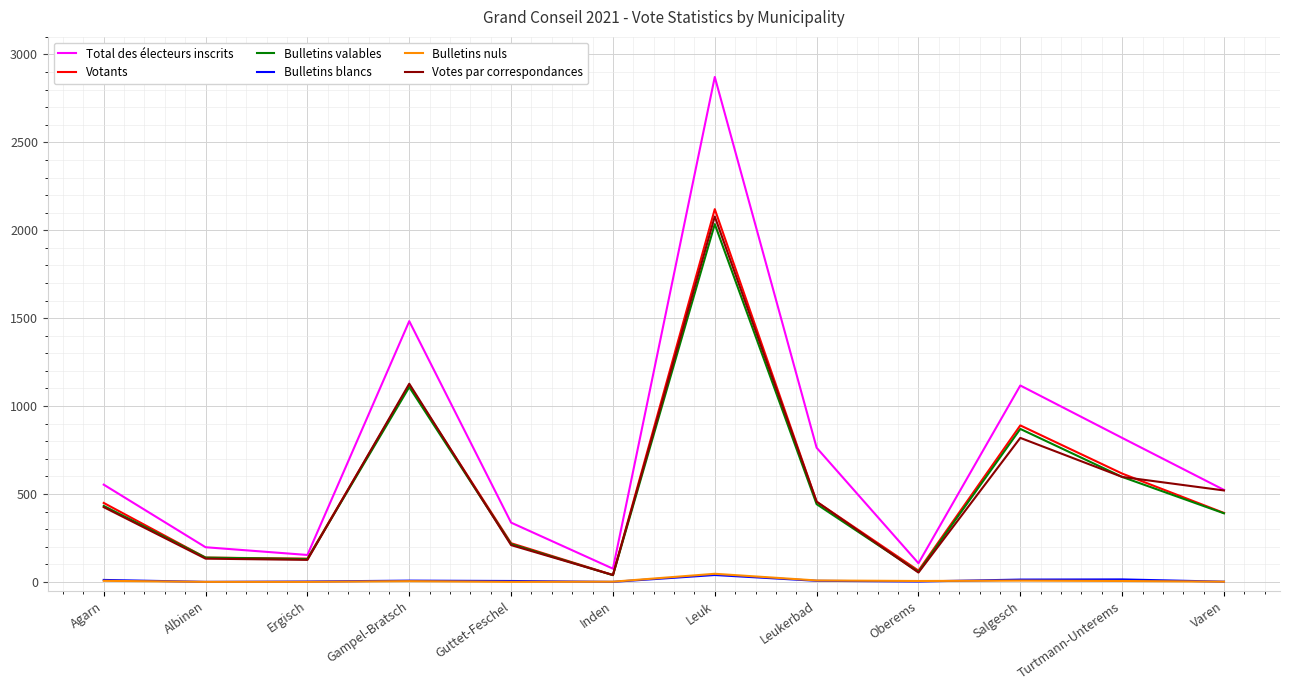

True or false: Votants has a value of 582 at Varen.

False